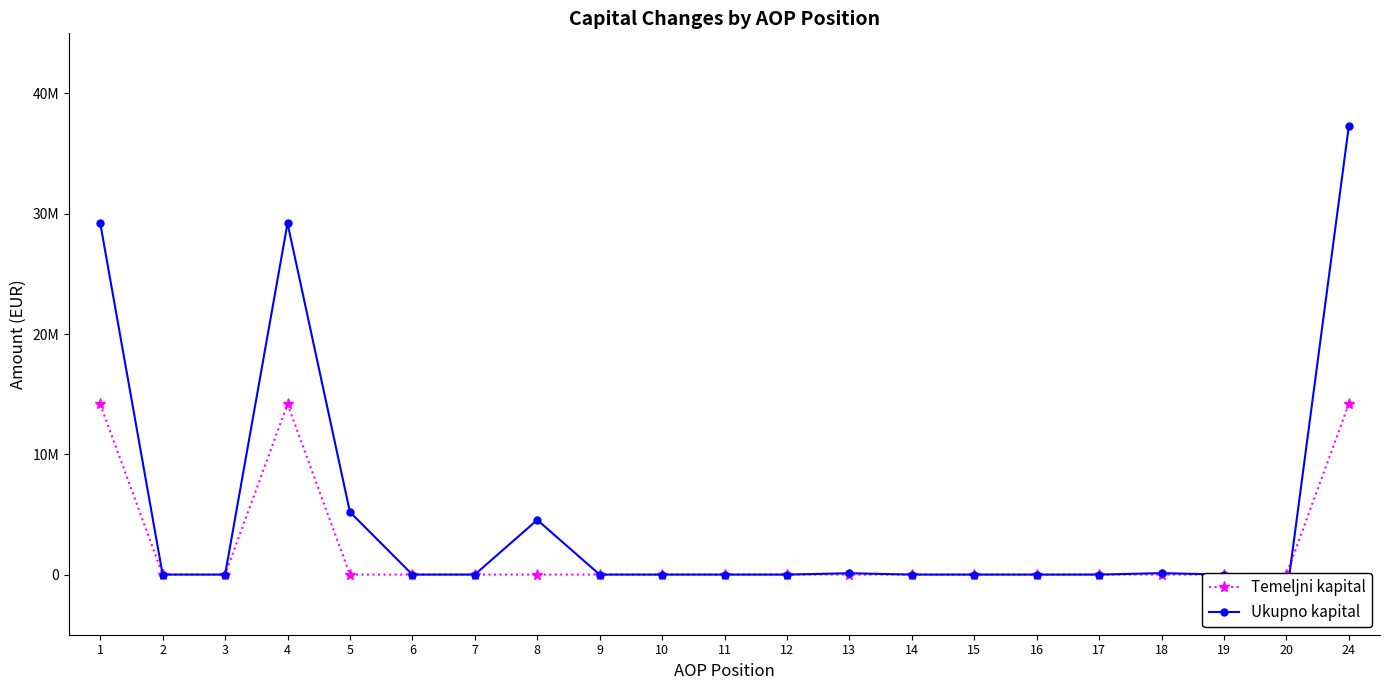

Which series has the largest range (max minus min)?

Ukupno kapital